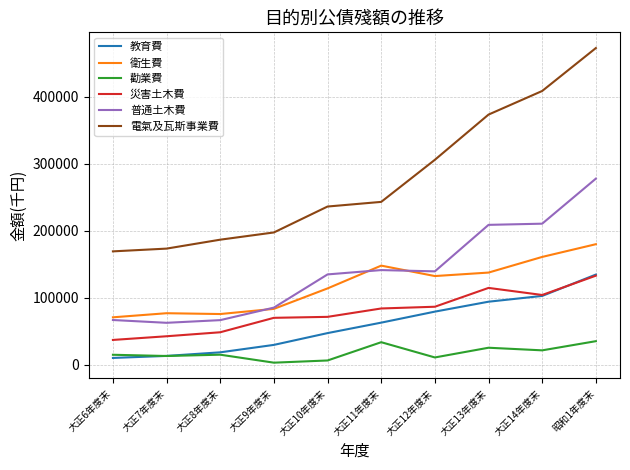

At which label does 普通土木費 first exceed 139445?

大正11年度末